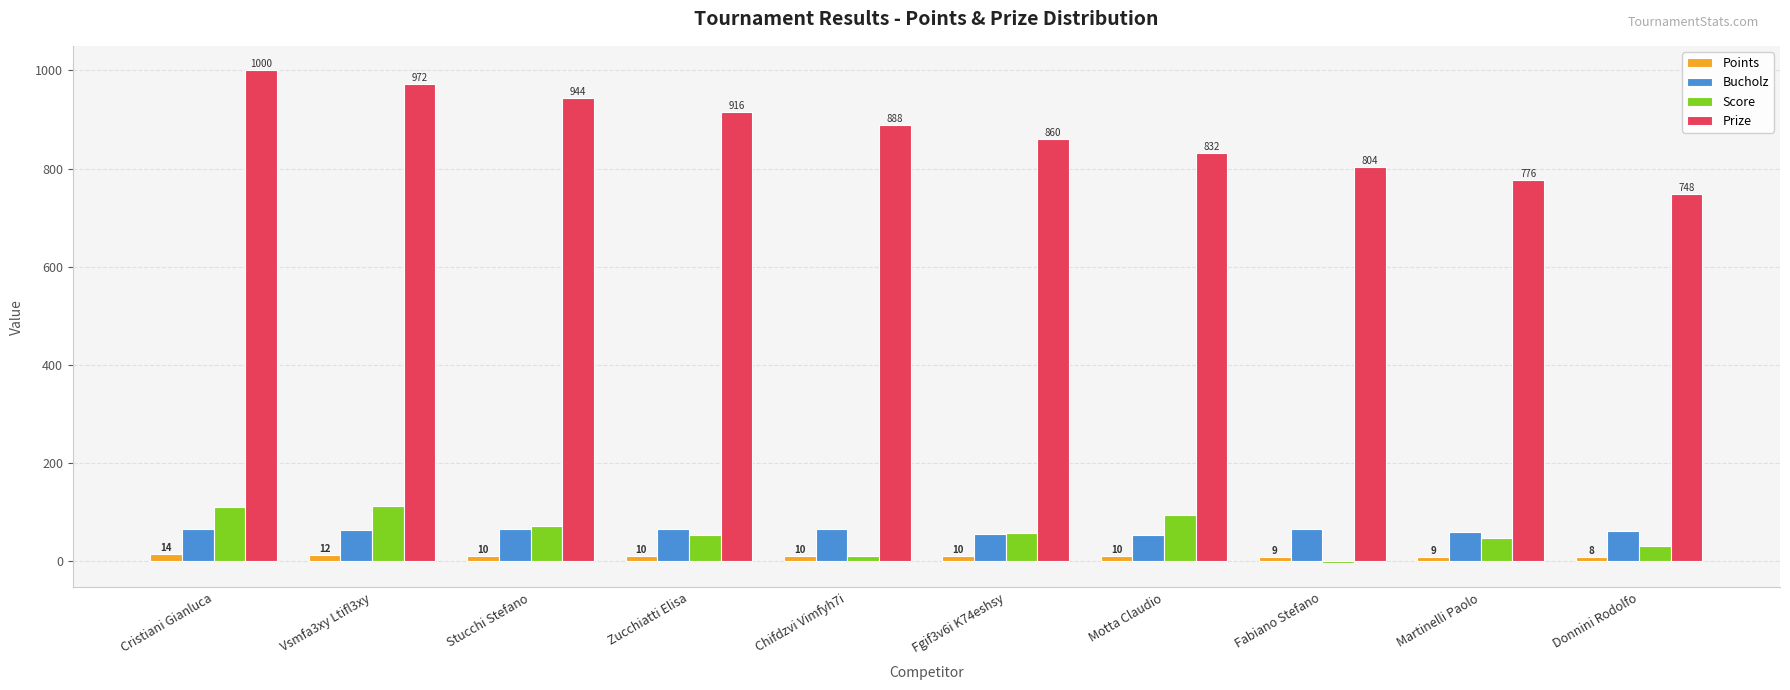

What is the sum of the Prize values at Cristiani Gianluca and Donnini Rodolfo?

1748